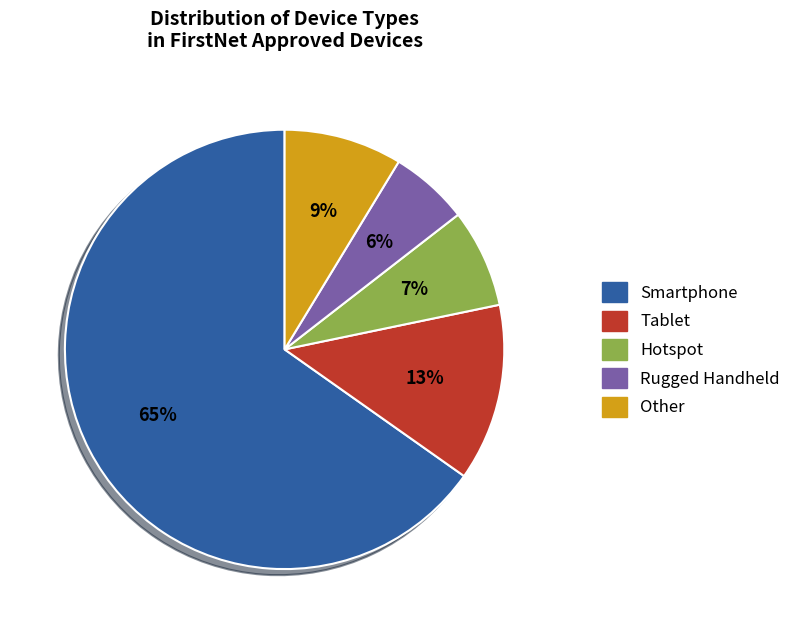

Is the sum of Other and Tablet greater than half?

No